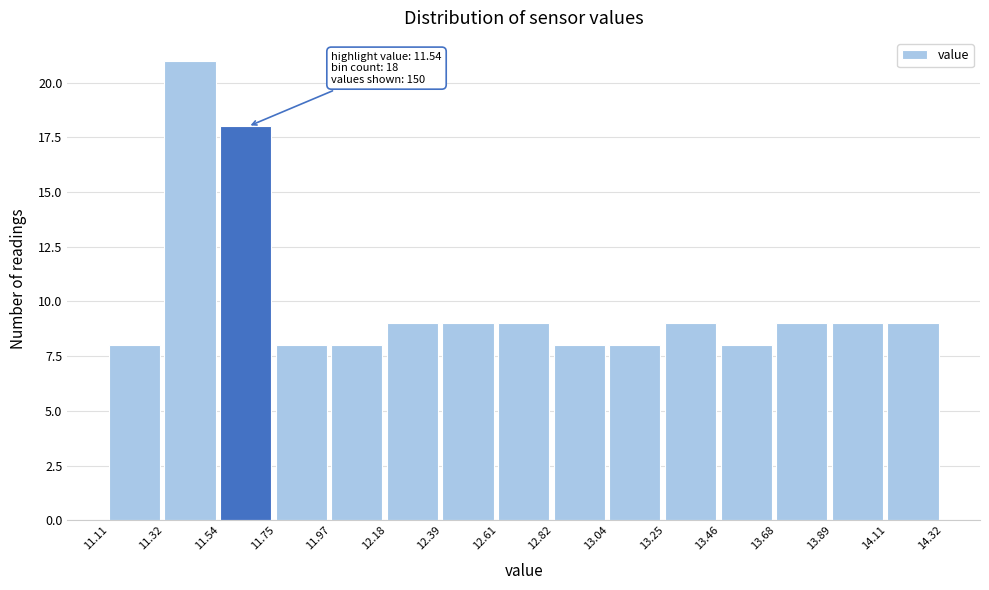

Which range on the x-axis has the tallest bar?

11.32 to 11.54